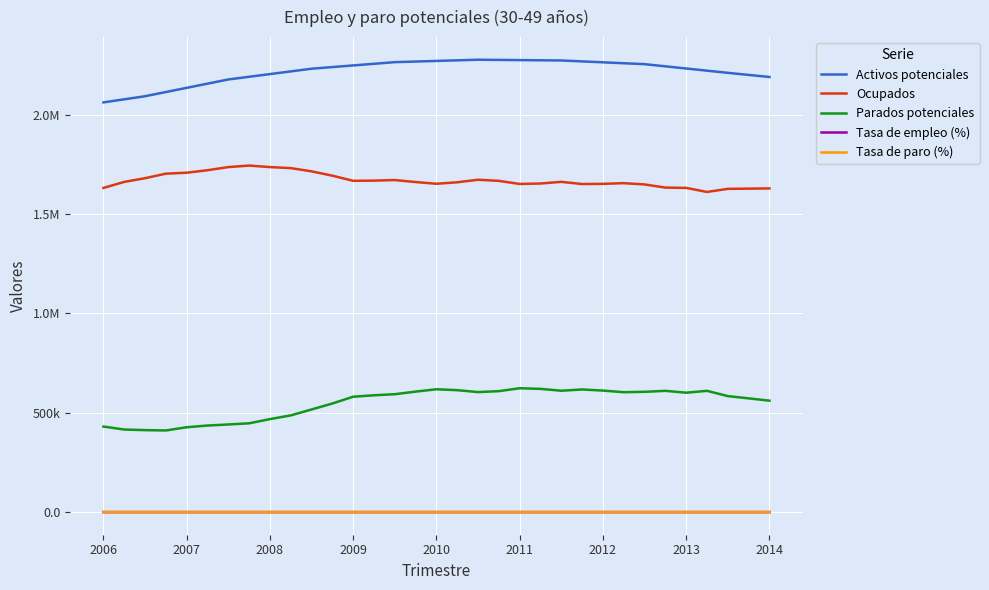

True or false: Tasa de empleo (%) and Ocupados cross at least once.

False